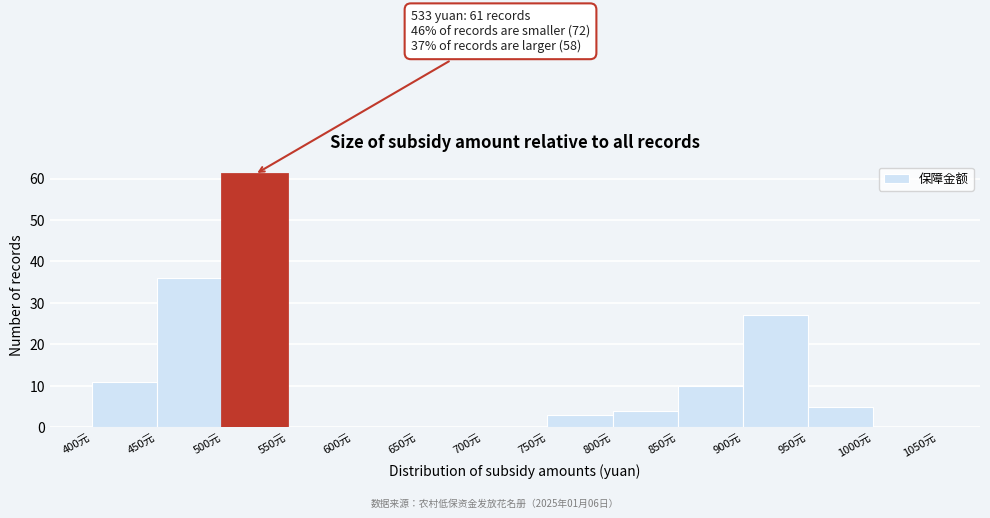

Over which range of the x-axis is the bar tallest?

500 to 550